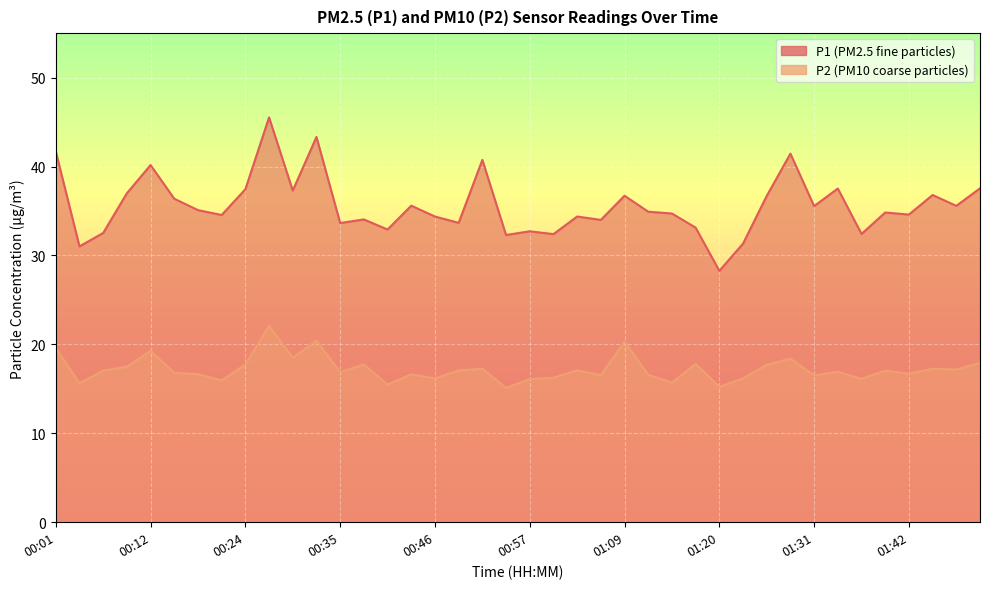

At which category does P2 reach its first local peak?

00:12